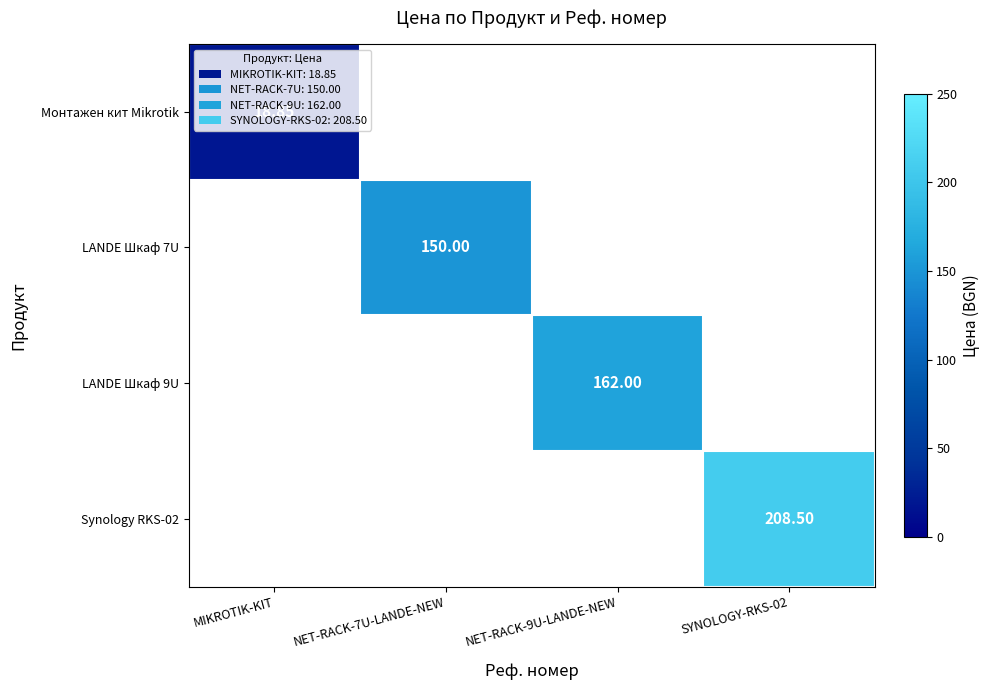

What is the greatest value displayed?

208.5